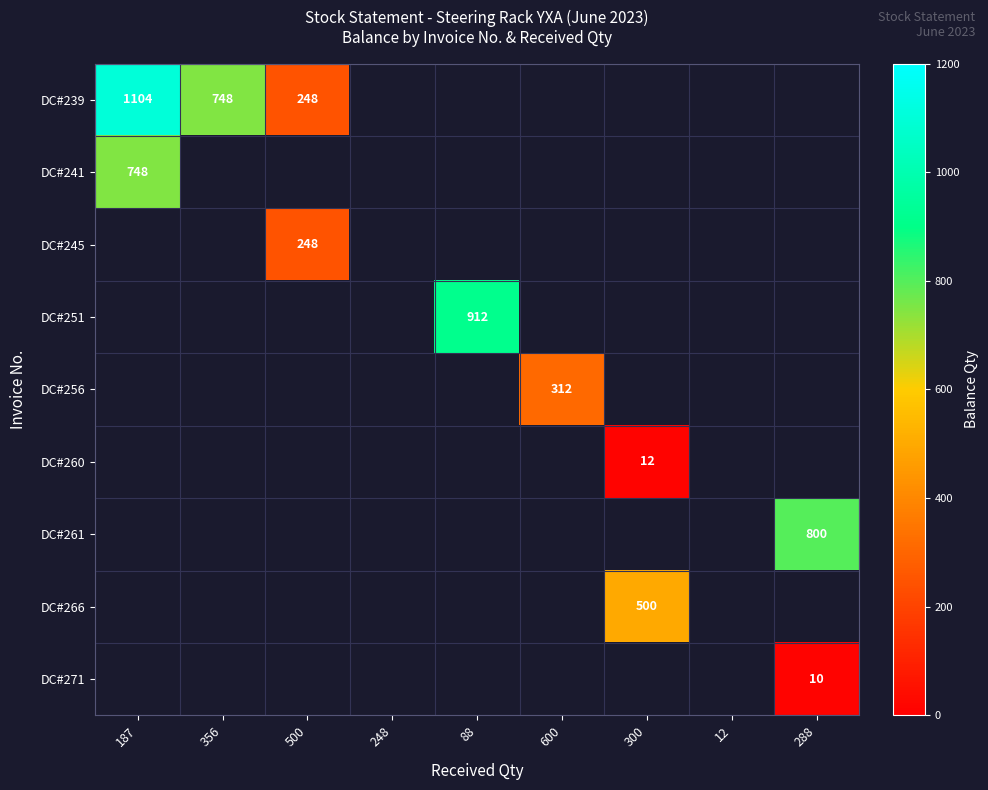

The value of DC#261 at 288 is 290. True or false?

False